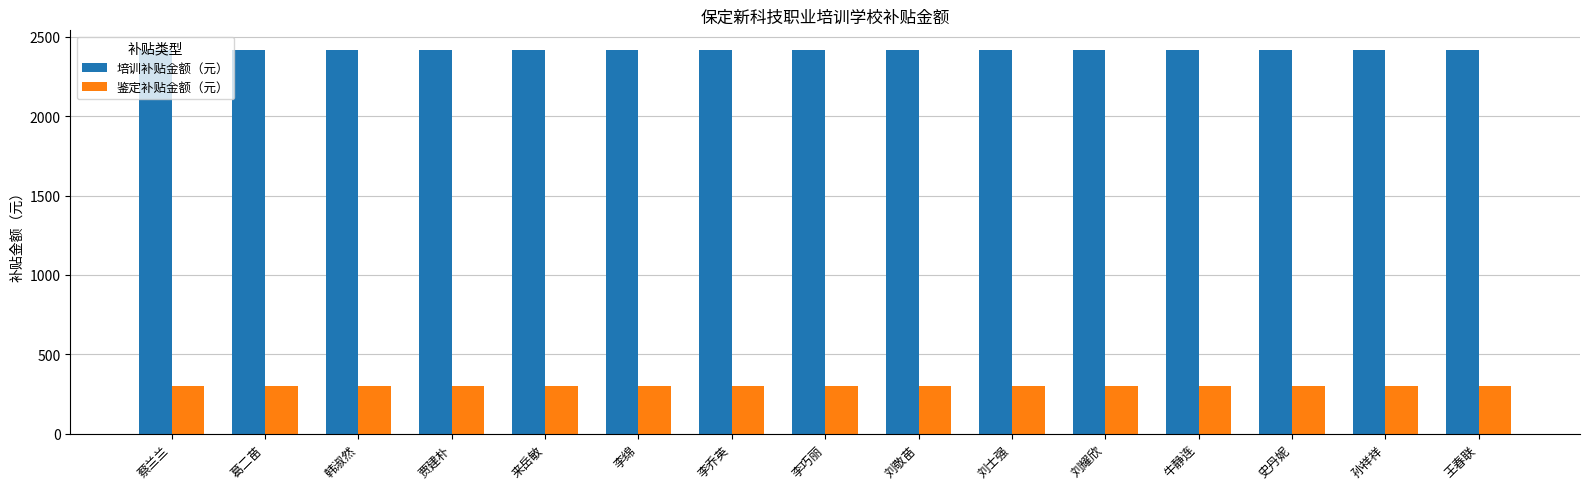

What is the spread (max minus min) of values at 贾建朴?

2120